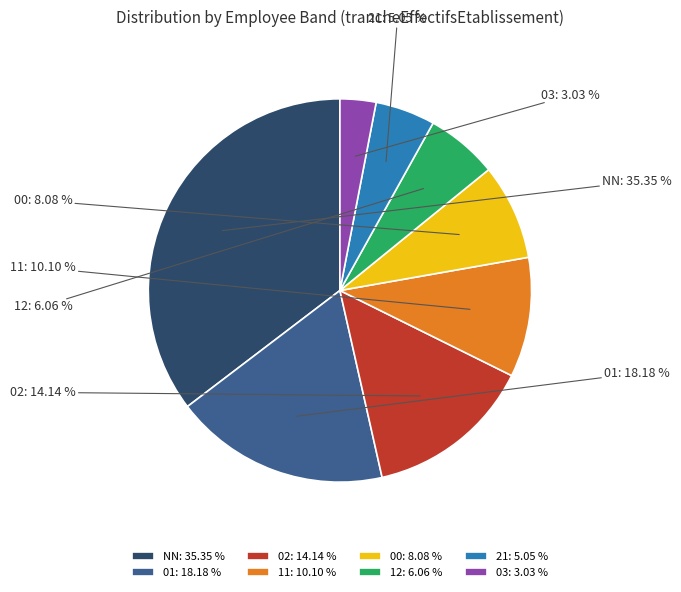

True or false: 12 accounts for 1% of the total.

False